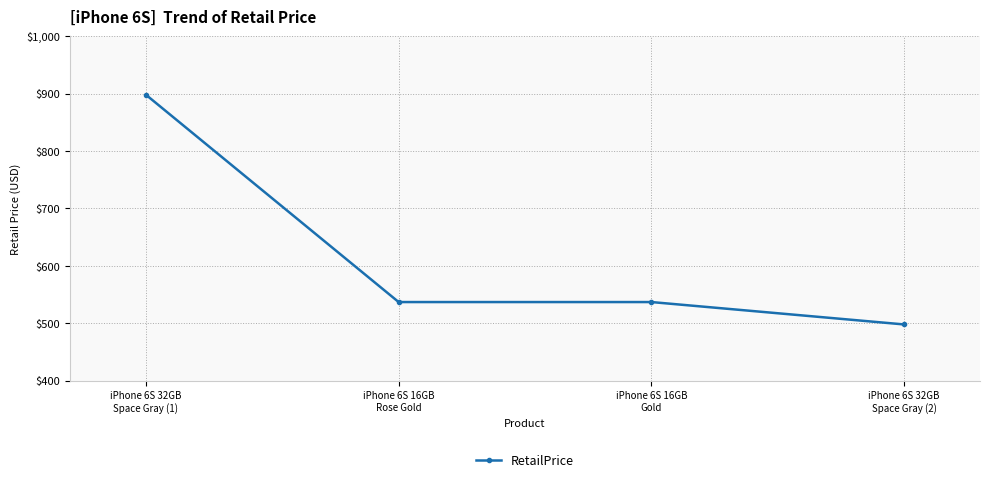

What is the difference between the values at iPhone 6S 16GB
Rose Gold and iPhone 6S 32GB
Space Gray (1)?

361